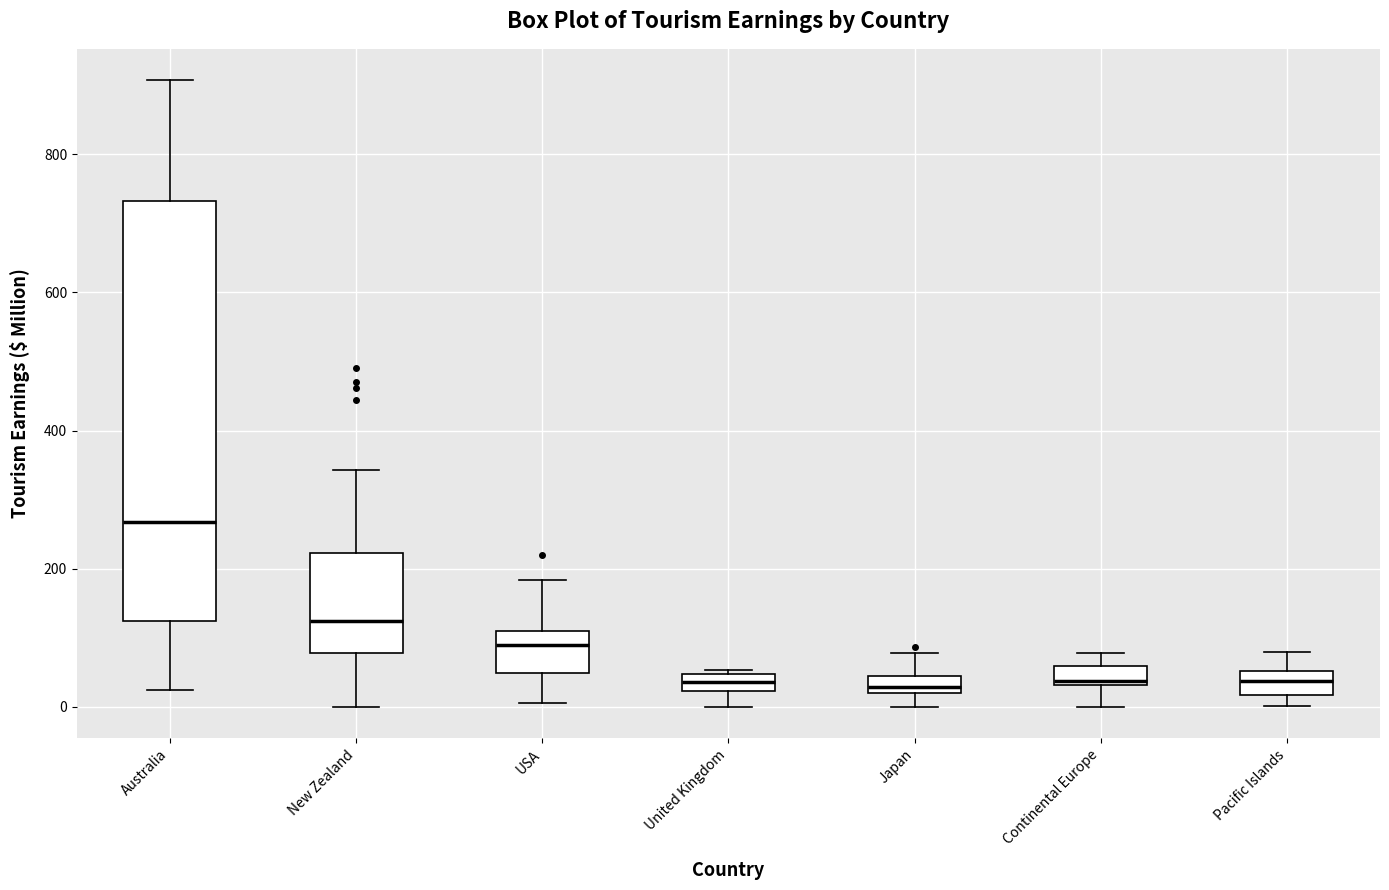

Which box is the tallest, from its lower edge to its upper edge?

Australia